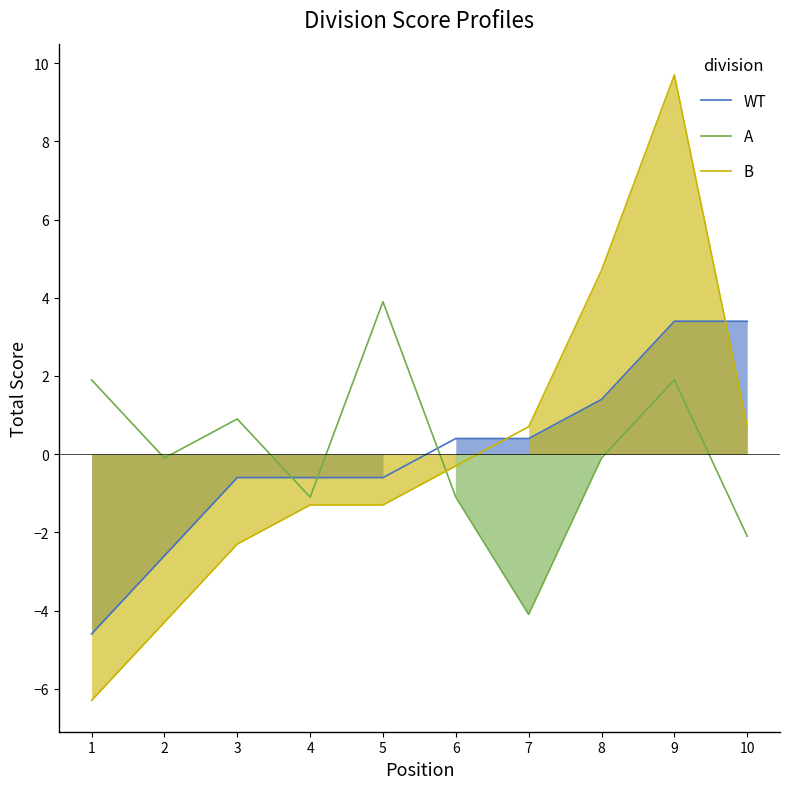

Reading left to right, transcribe all the data shown in this chart.

WT: 1=-4.6	2=-2.6	3=-0.6	4=-0.6	5=-0.6	6=0.4	7=0.4	8=1.4	9=3.4	10=3.4
A: 1=1.9	2=-0.1	3=0.9	4=-1.1	5=3.9	6=-1.1	7=-4.1	8=-0.1	9=1.9	10=-2.1
B: 1=-6.3	2=-4.3	3=-2.3	4=-1.3	5=-1.3	6=-0.3	7=0.7	8=4.7	9=9.7	10=0.7